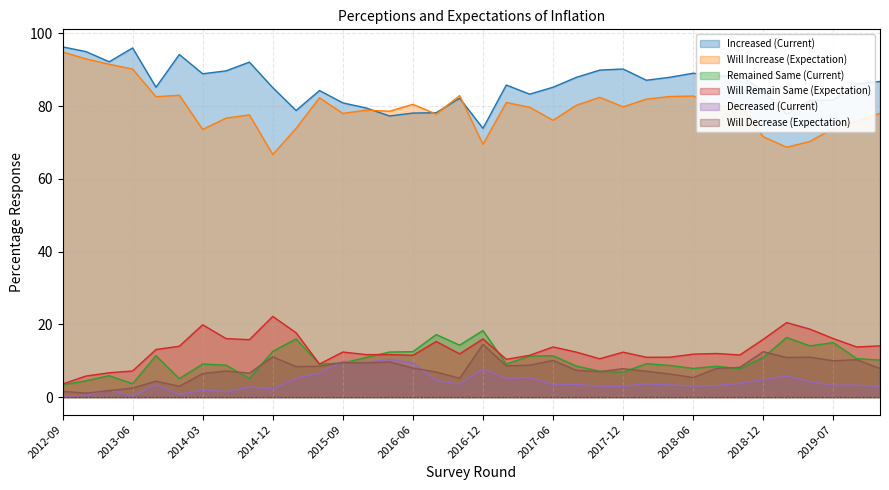

True or false: Will Decrease (Expectation) and Increased (Current) intersect in this chart.

False